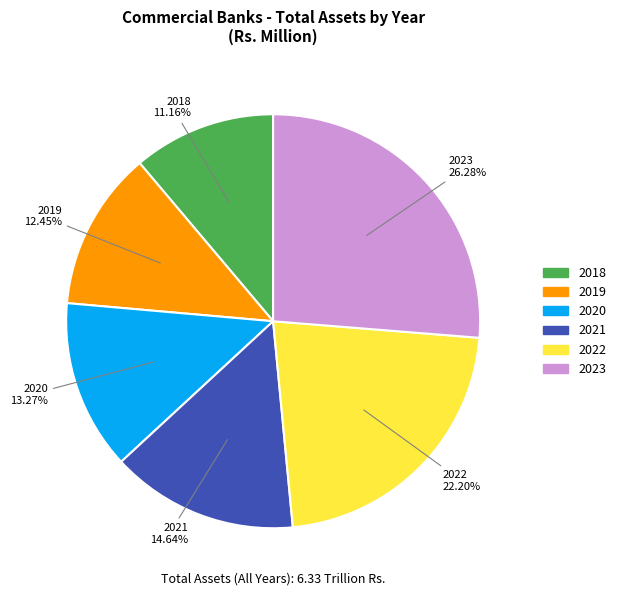

True or false: 2021 accounts for 1% of the total.

False